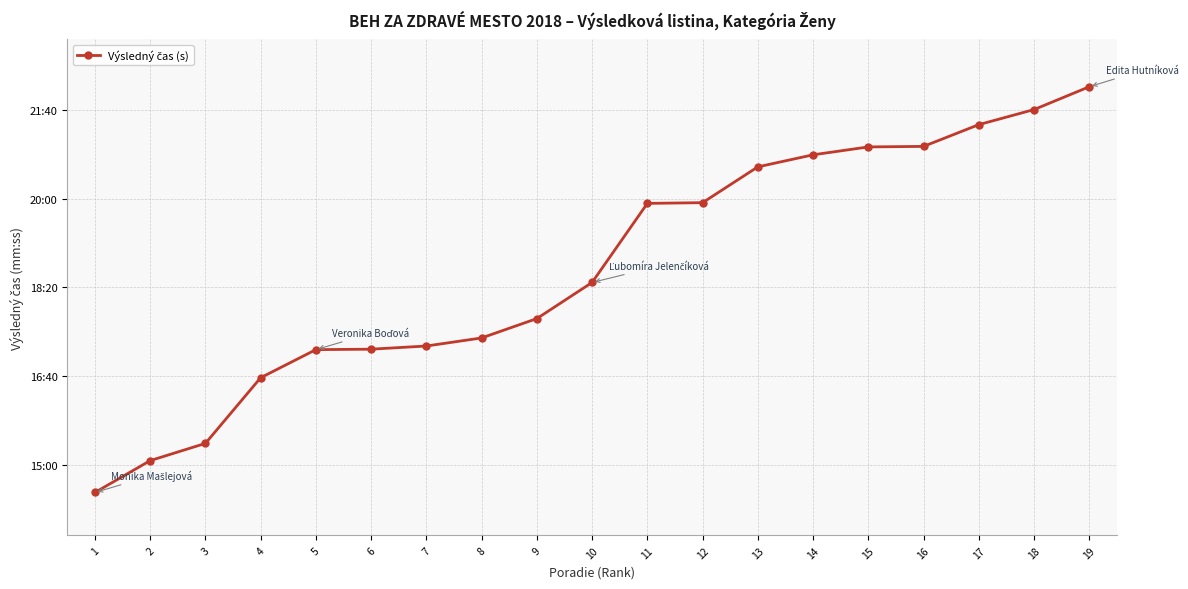

Is it true that the value at 5 is 1643.2?

False